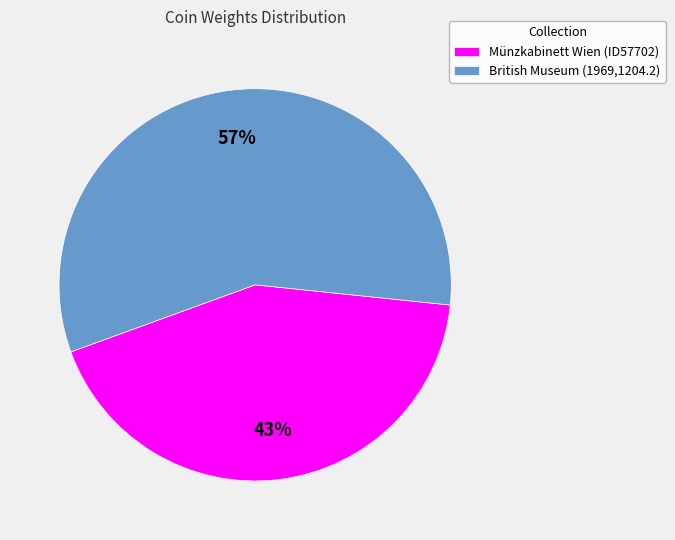

Does any single category account for the majority?

Yes